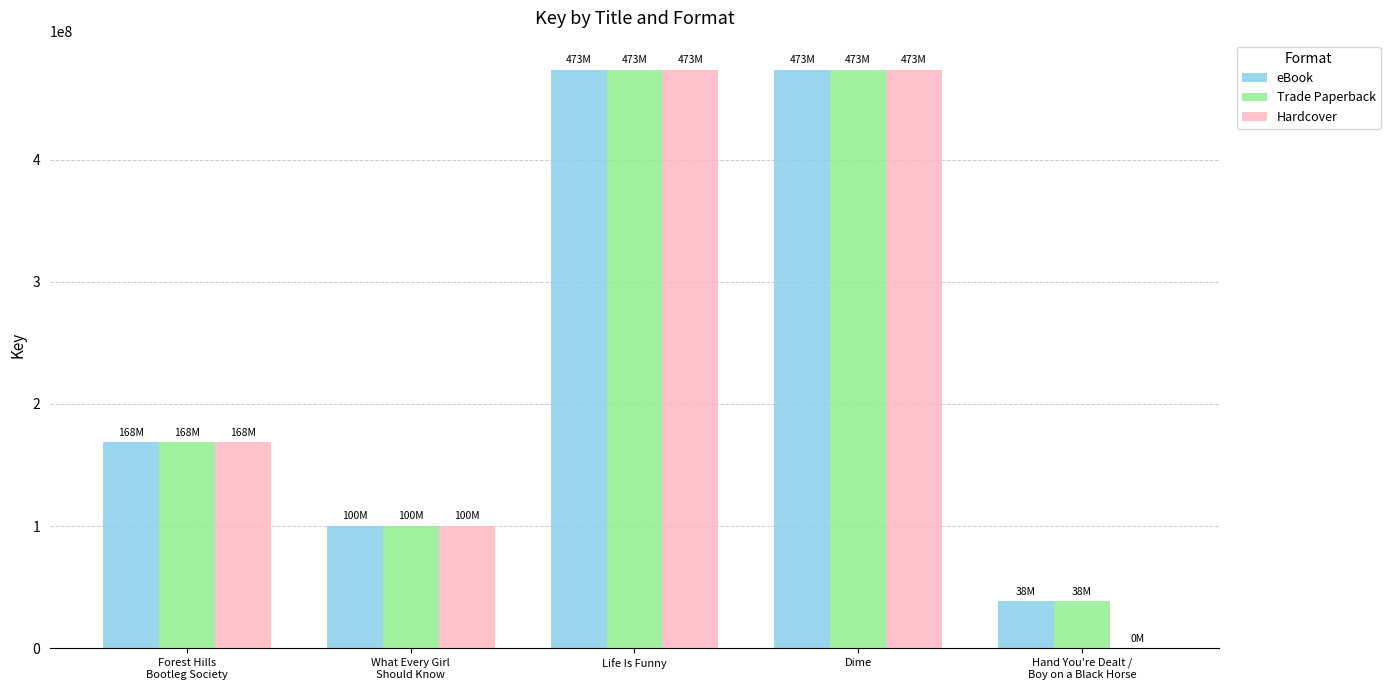

True or false: eBook has a value of 12778454 at Hand You're Dealt /
Boy on a Black Horse.

False